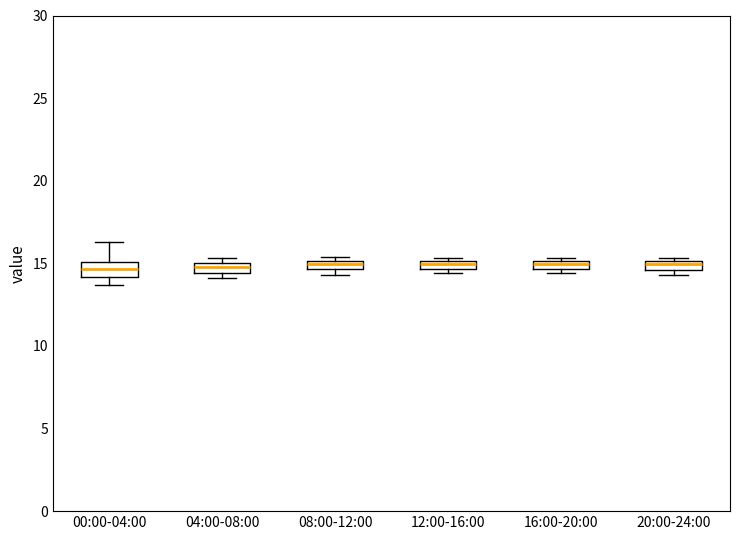

Where is the upper edge of the box for 04:00-08:00 on the y-axis? The values are not printed on the chart, so give them approximately, as read against the axis.

15.0